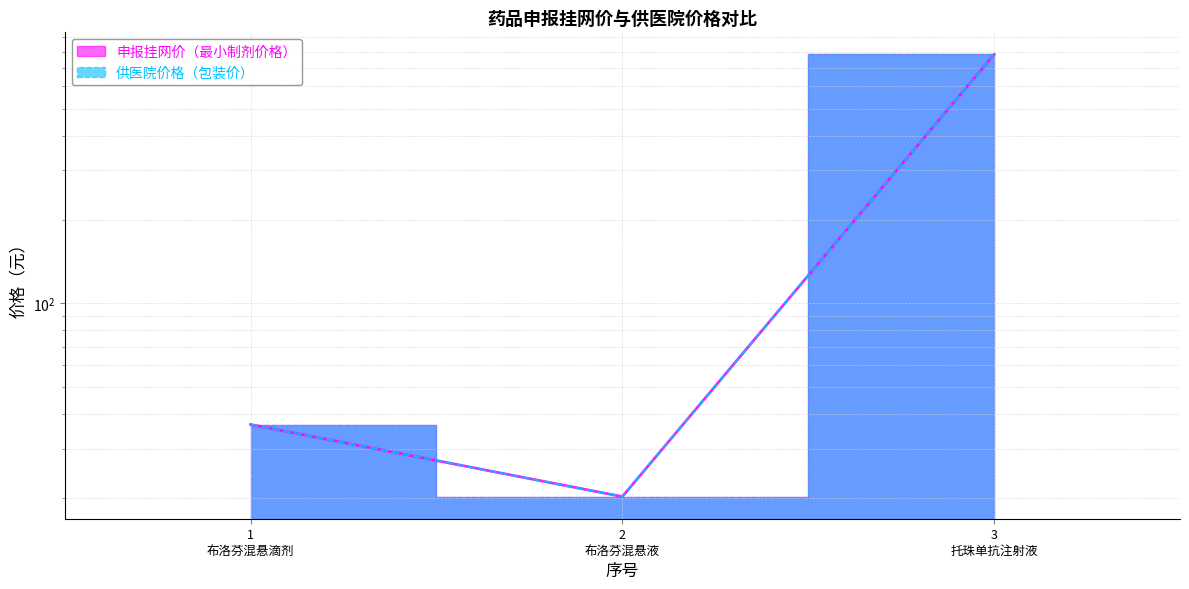

Rank the series by their maximum value, from lowest to highest.

申报挂网价（最小制剂价格）, 供医院价格（包装价）